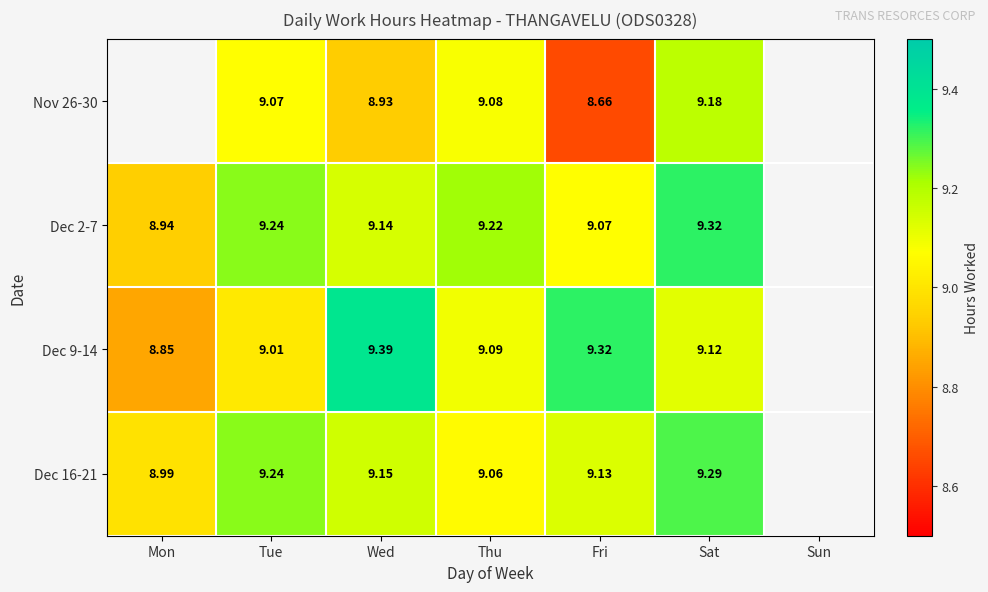

What is the difference between the second highest and second lowest values in the Dec 16-21 series?

0.2